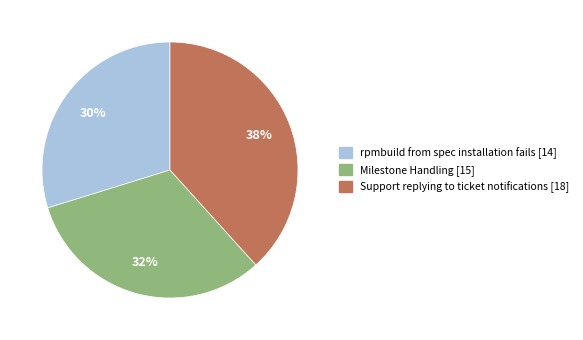

Do rpmbuild from spec installation fails and Milestone Handling together represent more than half of the pie?

Yes